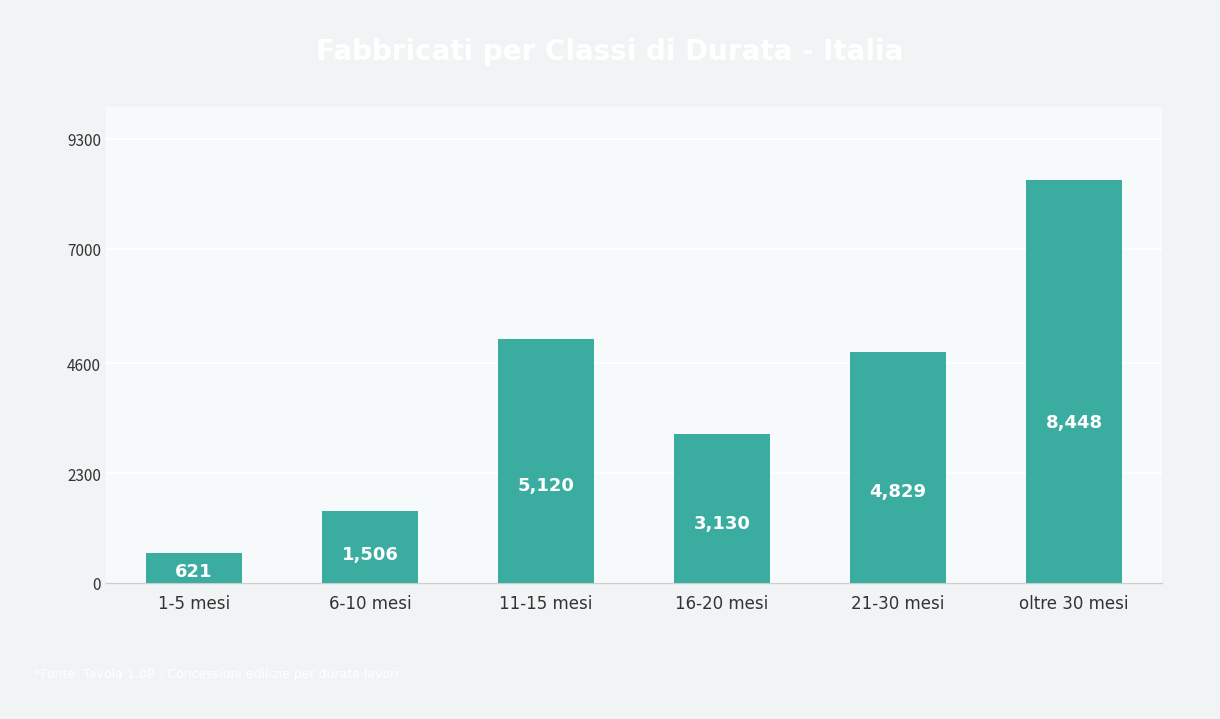

How many series are shown in this chart?

1